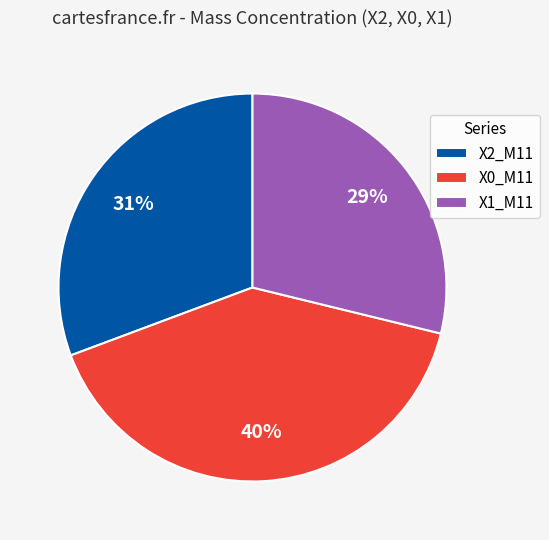

How many segments does this pie chart have?

3